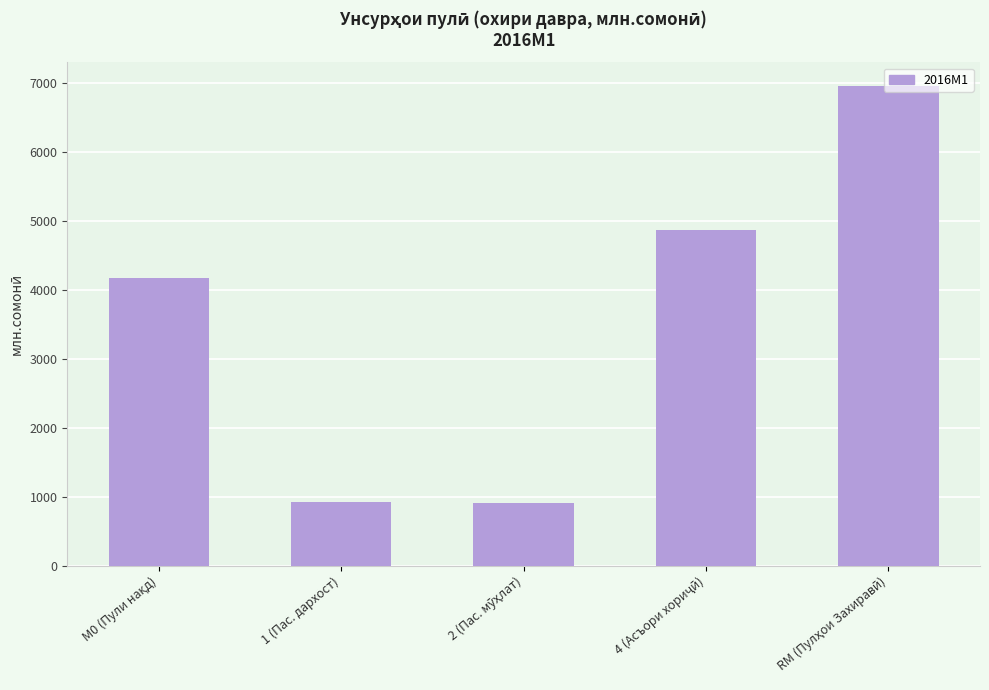

What is the average value?

3569.7